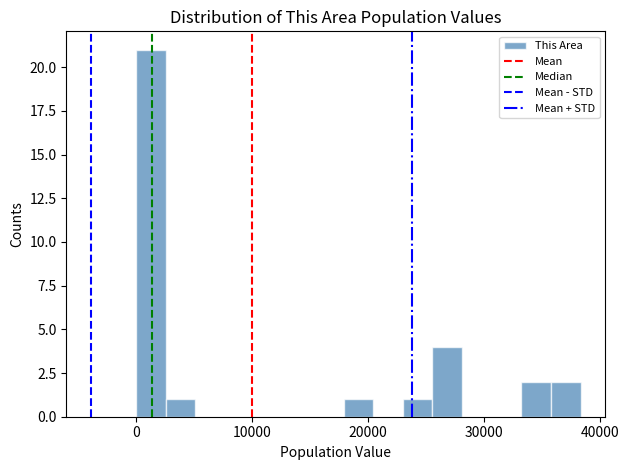

Around what value on the x-axis is the tallest bar? Give the approximate position of its centre, as read against the axis.

1000